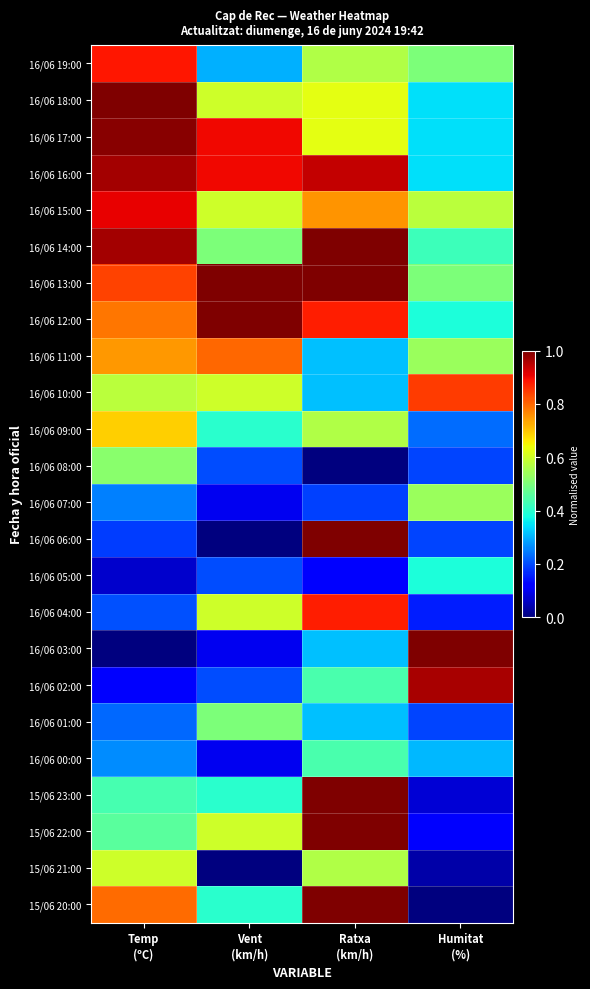

Reading left to right, what are all the values shown in this chart?

16/06 19:00: Temp
(ºC)=0.9	Vent
(km/h)=0.3	Ratxa
(km/h)=0.6	Humitat
(%)=0.5
16/06 18:00: Temp
(ºC)=1.0	Vent
(km/h)=0.6	Ratxa
(km/h)=0.6	Humitat
(%)=0.3
16/06 17:00: Temp
(ºC)=1.0	Vent
(km/h)=0.9	Ratxa
(km/h)=0.6	Humitat
(%)=0.3
16/06 16:00: Temp
(ºC)=1.0	Vent
(km/h)=0.9	Ratxa
(km/h)=0.9	Humitat
(%)=0.3
16/06 15:00: Temp
(ºC)=0.9	Vent
(km/h)=0.6	Ratxa
(km/h)=0.8	Humitat
(%)=0.6
16/06 14:00: Temp
(ºC)=1.0	Vent
(km/h)=0.5	Ratxa
(km/h)=1.0	Humitat
(%)=0.4
16/06 13:00: Temp
(ºC)=0.8	Vent
(km/h)=1.0	Ratxa
(km/h)=1.0	Humitat
(%)=0.5
16/06 12:00: Temp
(ºC)=0.8	Vent
(km/h)=1.0	Ratxa
(km/h)=0.9	Humitat
(%)=0.4
16/06 11:00: Temp
(ºC)=0.7	Vent
(km/h)=0.8	Ratxa
(km/h)=0.3	Humitat
(%)=0.5
16/06 10:00: Temp
(ºC)=0.6	Vent
(km/h)=0.6	Ratxa
(km/h)=0.3	Humitat
(%)=0.8
16/06 09:00: Temp
(ºC)=0.7	Vent
(km/h)=0.4	Ratxa
(km/h)=0.6	Humitat
(%)=0.2
16/06 08:00: Temp
(ºC)=0.5	Vent
(km/h)=0.2	Ratxa
(km/h)=0.0	Humitat
(%)=0.2
16/06 07:00: Temp
(ºC)=0.3	Vent
(km/h)=0.1	Ratxa
(km/h)=0.2	Humitat
(%)=0.5
16/06 06:00: Temp
(ºC)=0.2	Vent
(km/h)=0.0	Ratxa
(km/h)=1.0	Humitat
(%)=0.2
16/06 05:00: Temp
(ºC)=0.1	Vent
(km/h)=0.2	Ratxa
(km/h)=0.1	Humitat
(%)=0.4
16/06 04:00: Temp
(ºC)=0.2	Vent
(km/h)=0.6	Ratxa
(km/h)=0.9	Humitat
(%)=0.2
16/06 03:00: Temp
(ºC)=0.0	Vent
(km/h)=0.1	Ratxa
(km/h)=0.3	Humitat
(%)=1.0
16/06 02:00: Temp
(ºC)=0.1	Vent
(km/h)=0.2	Ratxa
(km/h)=0.4	Humitat
(%)=1.0
16/06 01:00: Temp
(ºC)=0.2	Vent
(km/h)=0.5	Ratxa
(km/h)=0.3	Humitat
(%)=0.2
16/06 00:00: Temp
(ºC)=0.3	Vent
(km/h)=0.1	Ratxa
(km/h)=0.4	Humitat
(%)=0.3
15/06 23:00: Temp
(ºC)=0.4	Vent
(km/h)=0.4	Ratxa
(km/h)=1.0	Humitat
(%)=0.1
15/06 22:00: Temp
(ºC)=0.5	Vent
(km/h)=0.6	Ratxa
(km/h)=1.0	Humitat
(%)=0.1
15/06 21:00: Temp
(ºC)=0.6	Vent
(km/h)=0.0	Ratxa
(km/h)=0.6	Humitat
(%)=0.0
15/06 20:00: Temp
(ºC)=0.8	Vent
(km/h)=0.4	Ratxa
(km/h)=1.0	Humitat
(%)=0.0